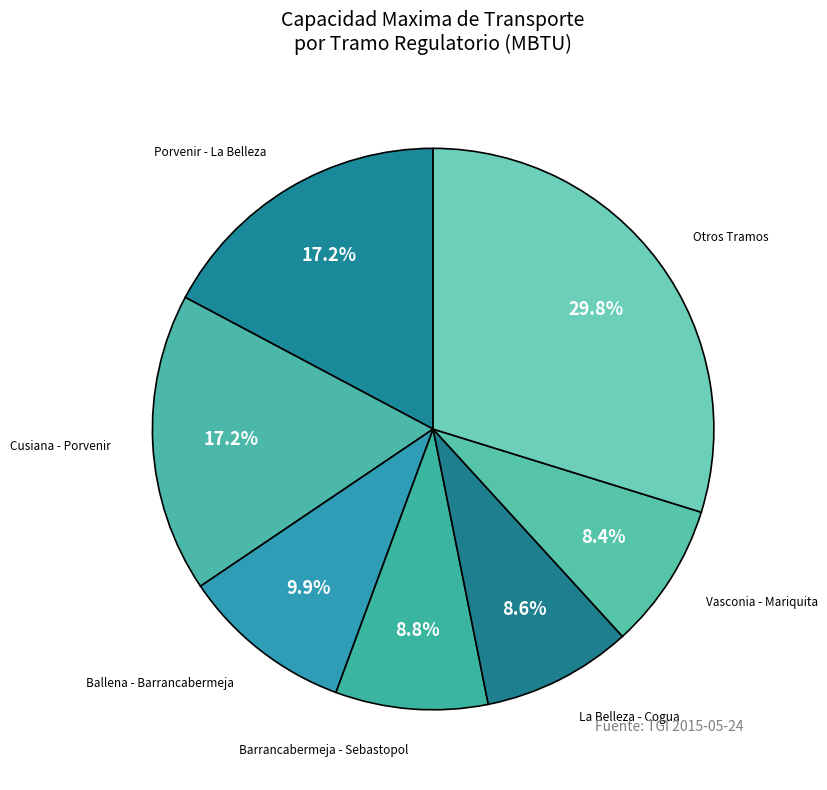

How many segments does this pie chart have?

7